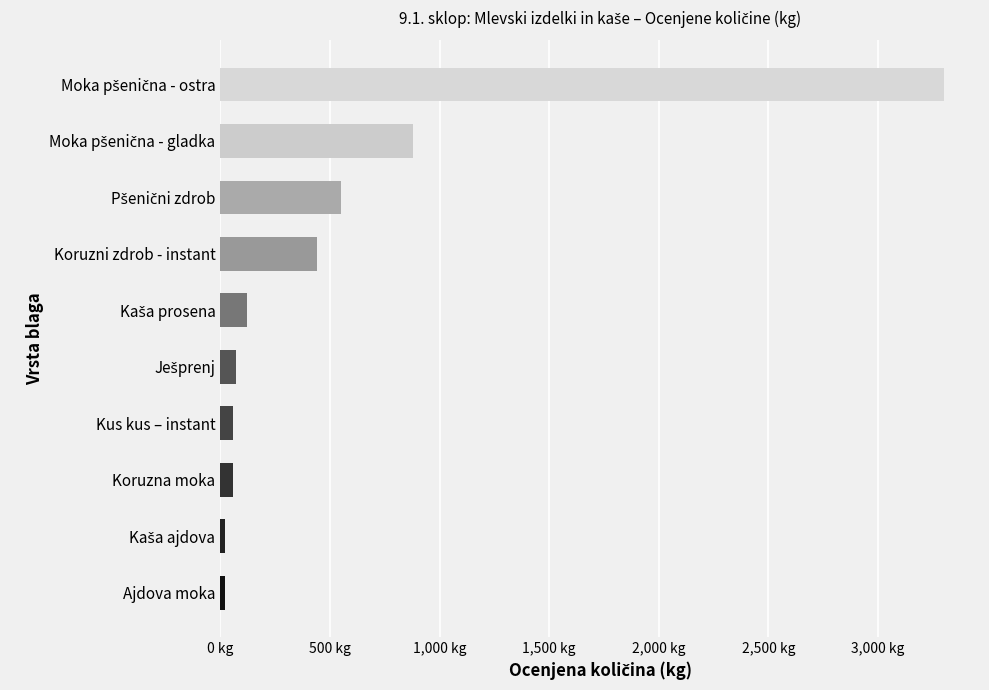

What value does the data have at Kaša ajdova?

22